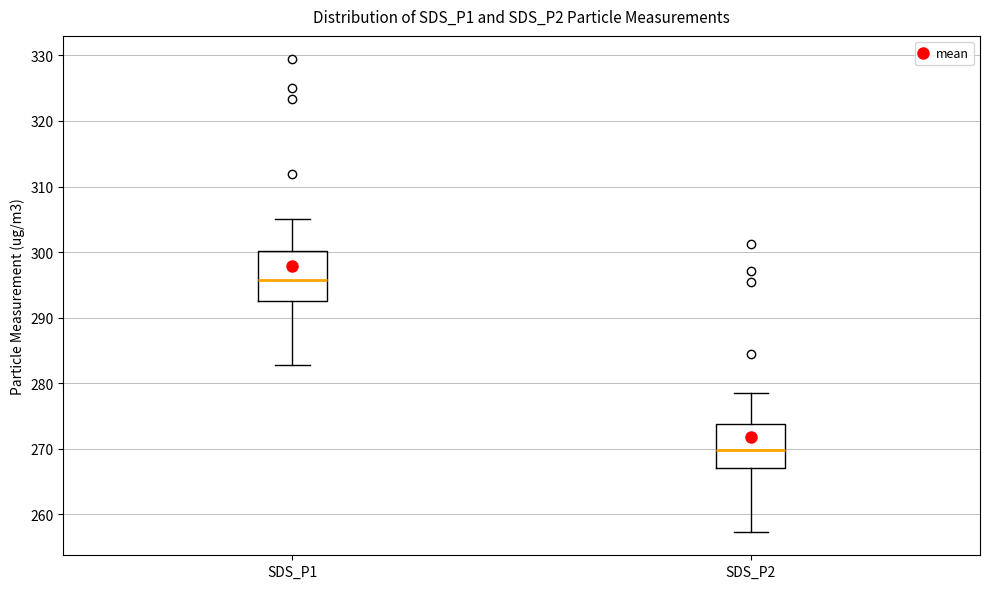

Reading left to right, transcribe this box plot: for each box, give where its median line is, the range the box spans, and where its two whiskers end, as read against the y-axis. The values are not printed on the chart, so give them approximately, as read against the axis.

SDS_P1: median 296, box 293 to 300, whiskers 283 to 305
SDS_P2: median 270, box 267 to 274, whiskers 257 to 279